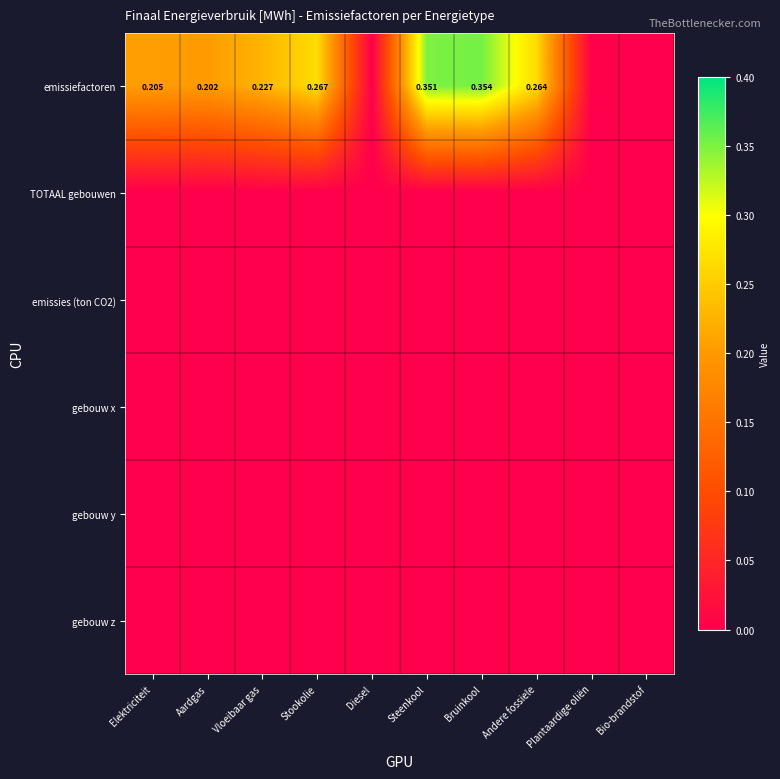

Between Elektriciteit and Aardgas, which series saw the biggest shift?

emissiefactoren